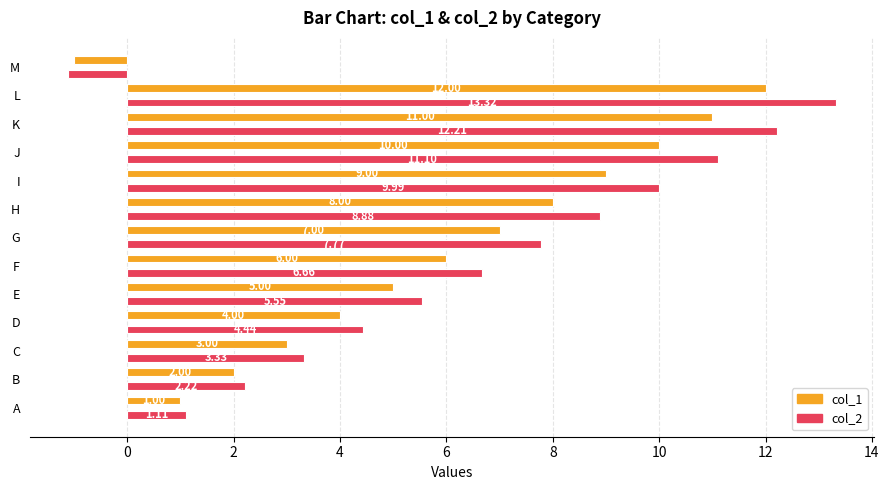

List the labels in order of col_1 value, smallest first.

M, A, B, C, D, E, F, G, H, I, J, K, L